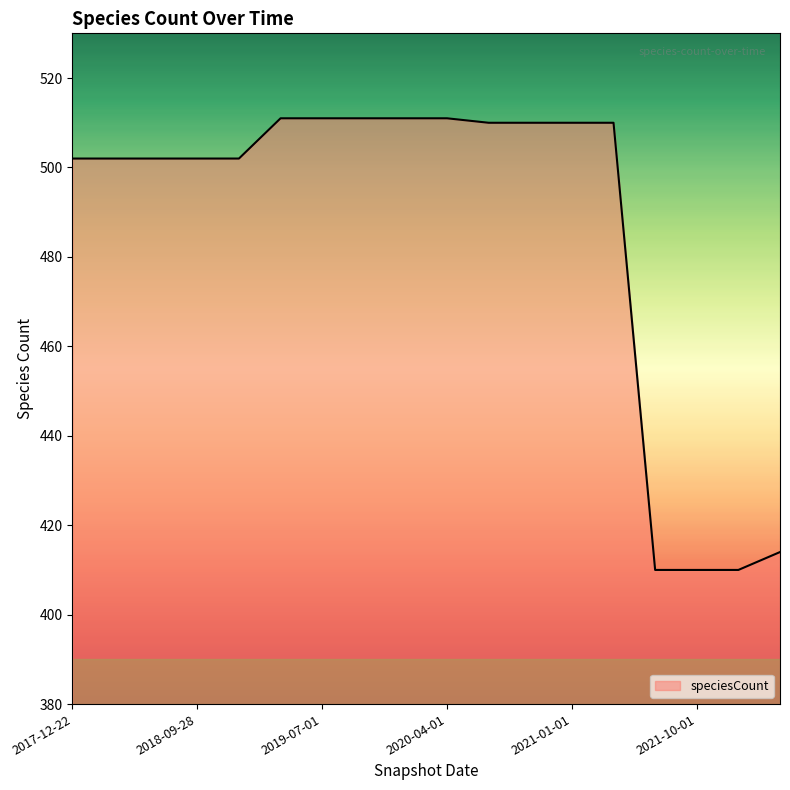

What is the difference between the maximum and minimum values?

101